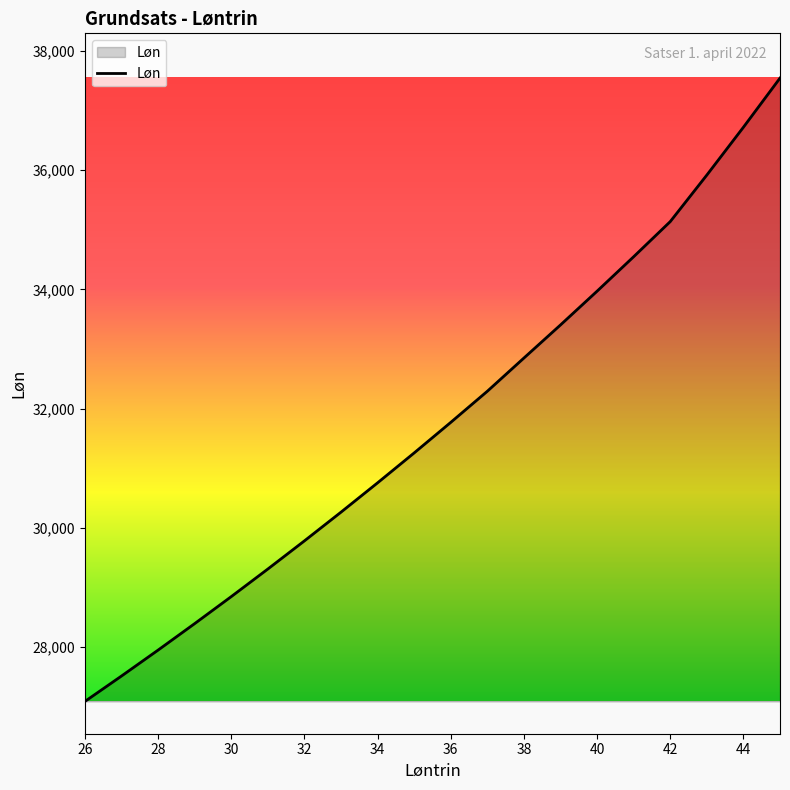

What is the smallest value displayed?

27086.4